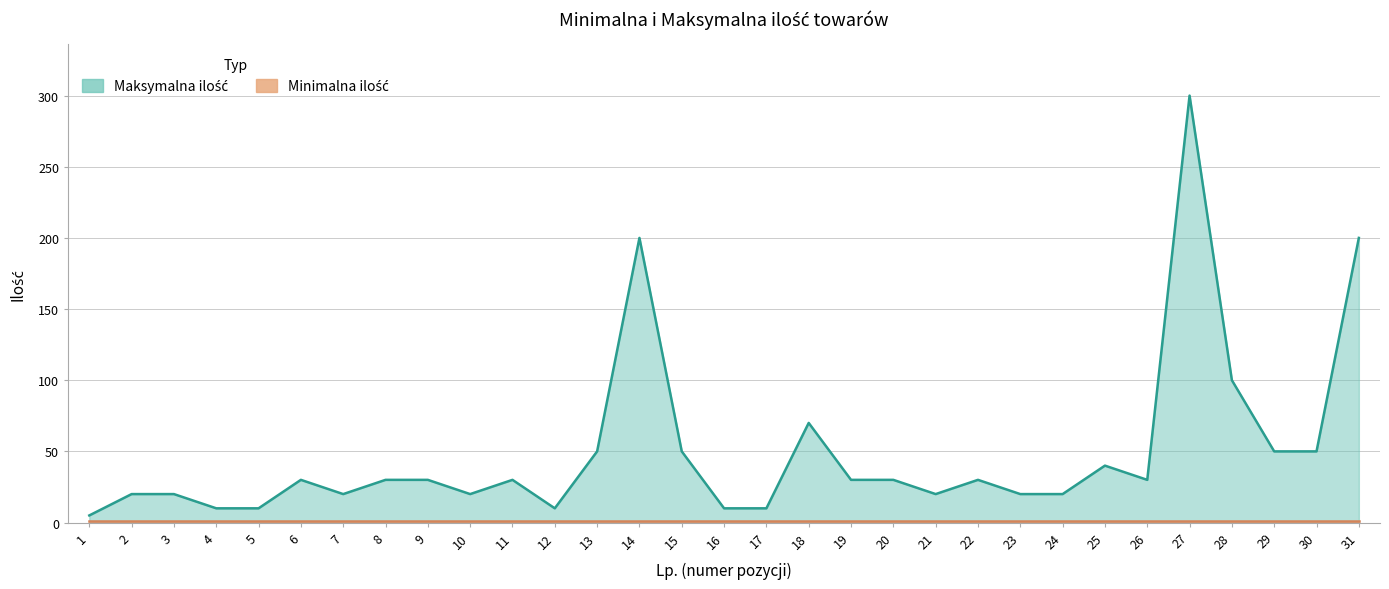

What is the value of the 17th point from the left?

10